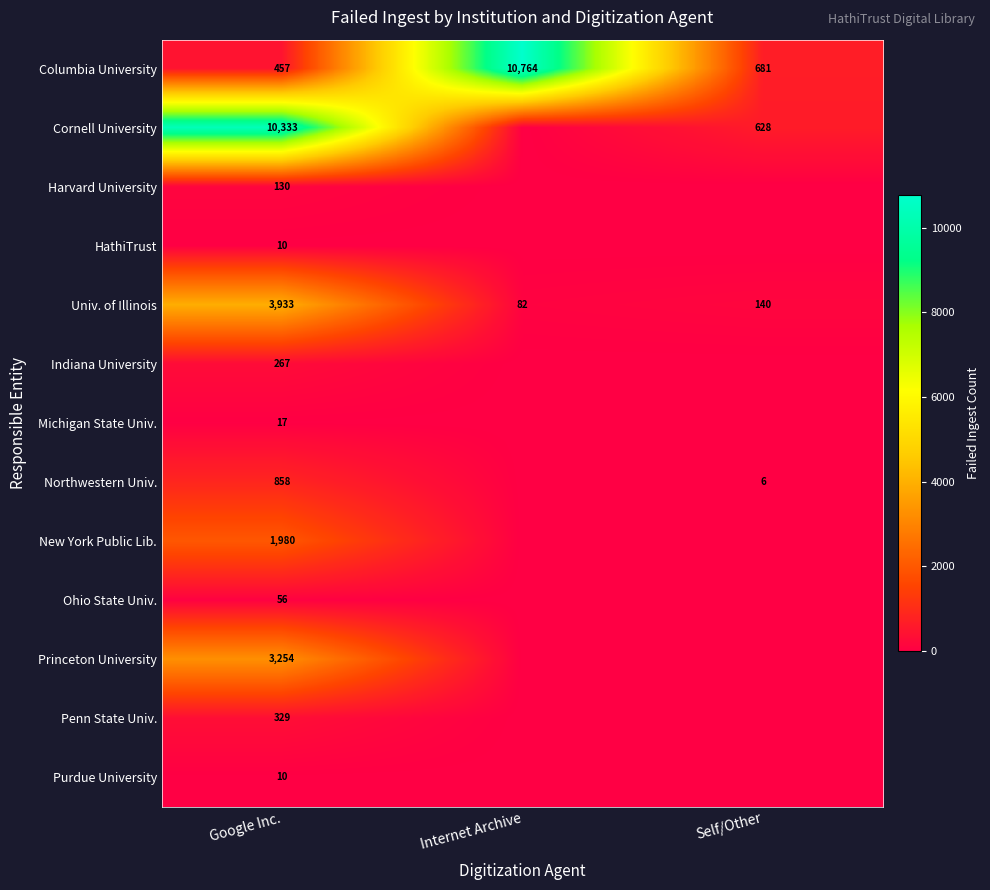

At which category is the sum across all series the highest?

Google Inc.